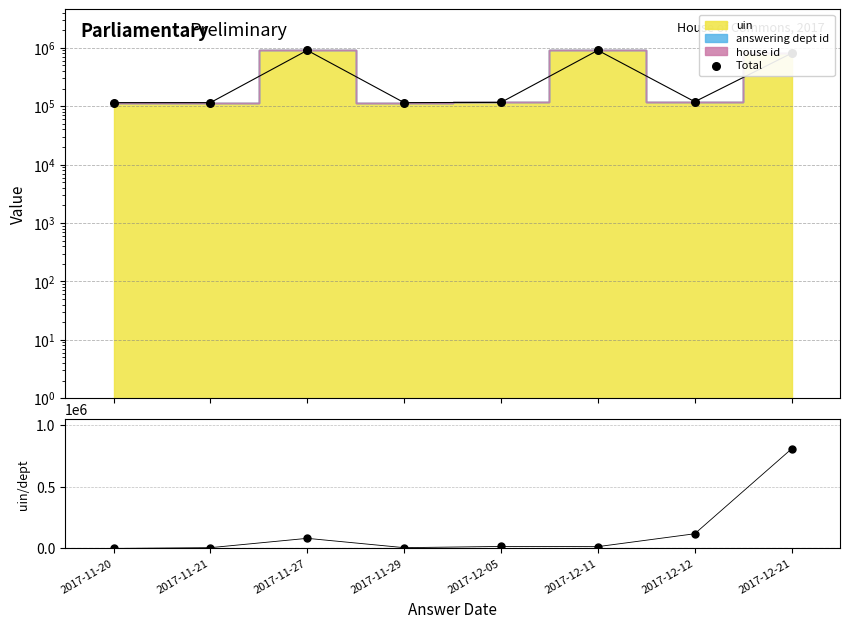

Which series reaches the minimum Y coordinate?

uin / dept id